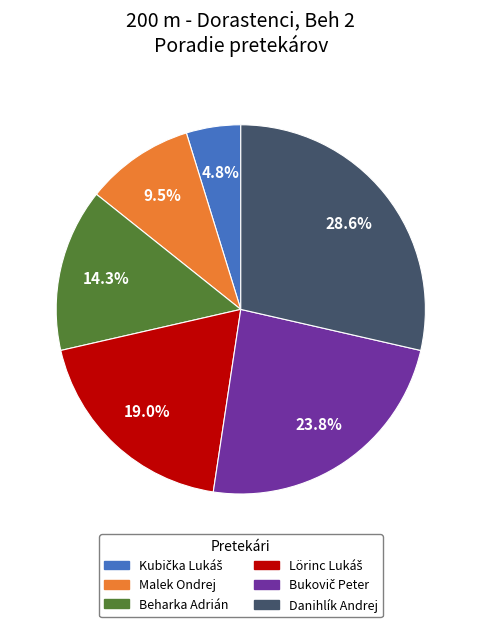

True or false: Danihlík Andrej accounts for 35% of the total.

False